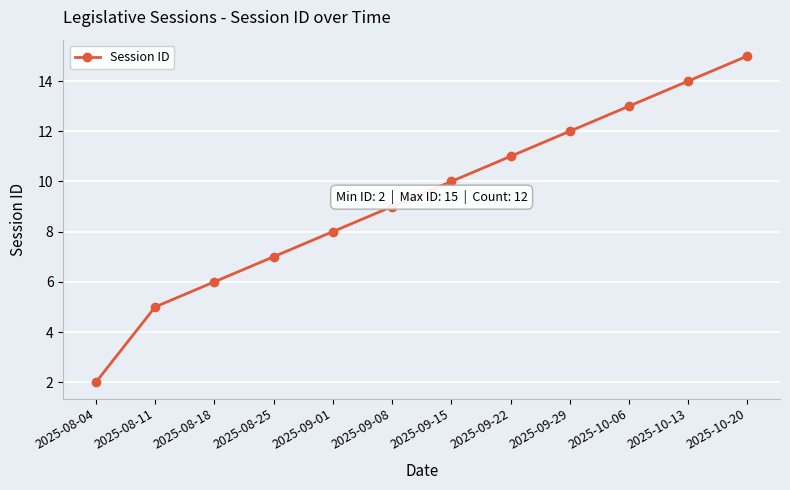

List the labels in order of value, largest first.

2025-10-20, 2025-10-13, 2025-10-06, 2025-09-29, 2025-09-22, 2025-09-15, 2025-09-08, 2025-09-01, 2025-08-25, 2025-08-18, 2025-08-11, 2025-08-04